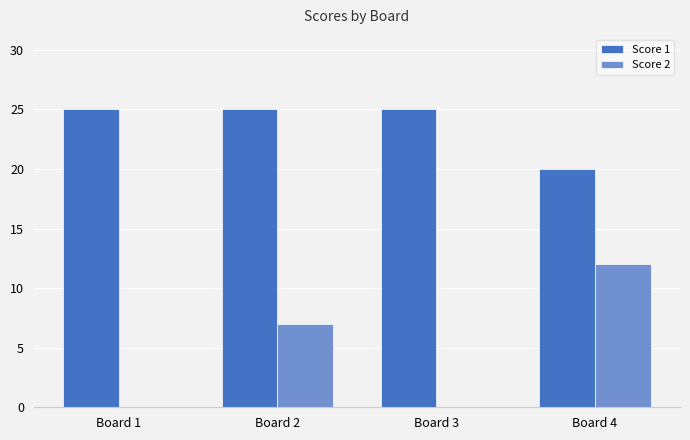

How many distinct data groups are displayed?

2